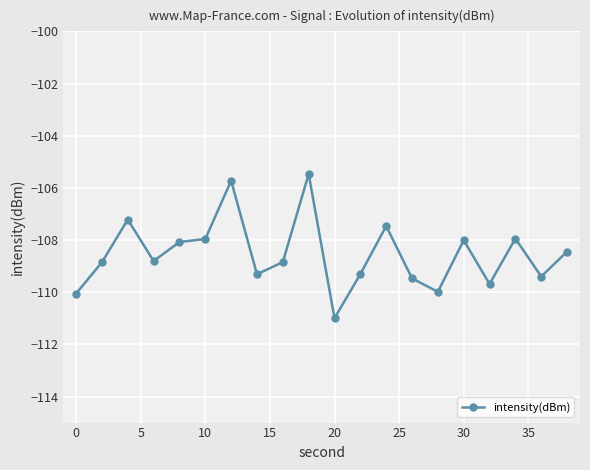

What is the value of the 15th point from the left?

-110.0